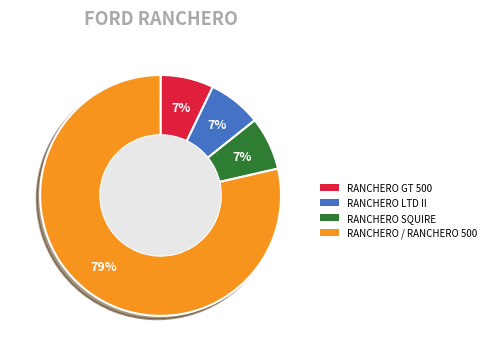

Approximately how many times larger is the value at RANCHERO SQUIRE compared to RANCHERO GT 500?

1.0